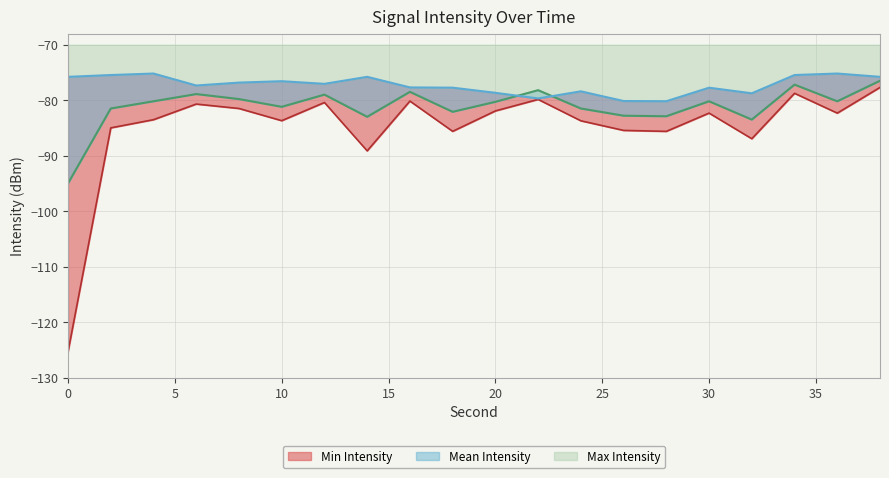

True or false: Min Intensity and Mean Intensity cross at least once.

False